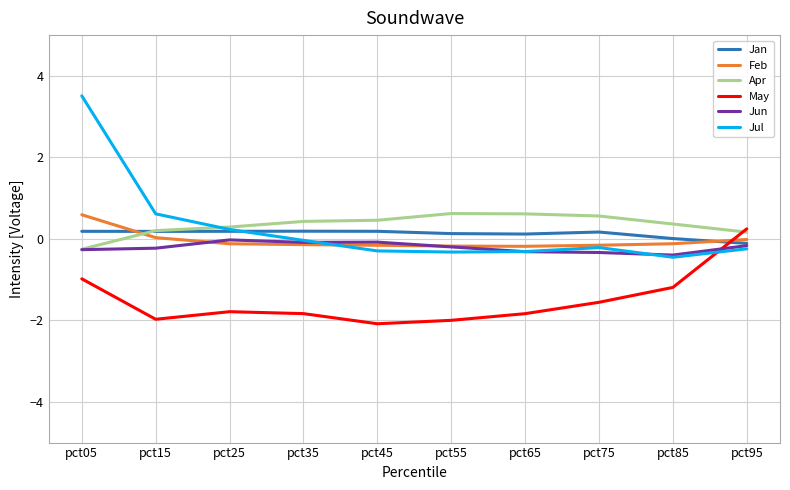

The May series shows -1.0 at pct05. True or false?

True